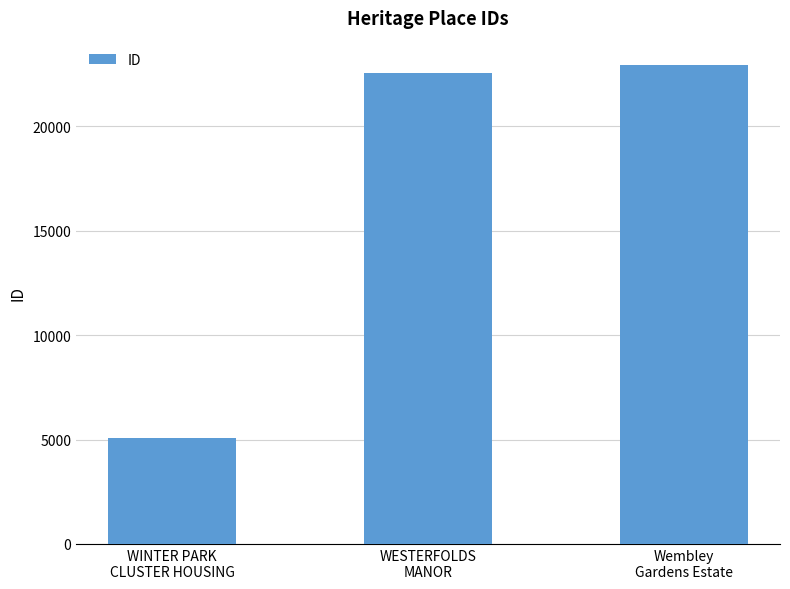

Read the value at WINTER PARK
CLUSTER HOUSING.

5076